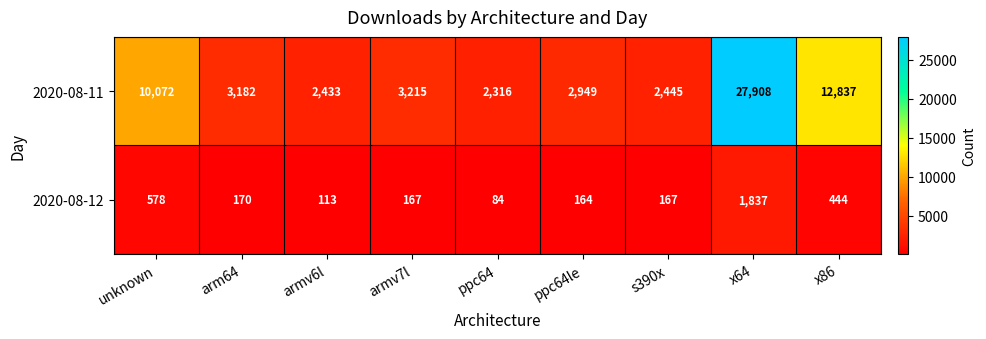

Reading right to left, extract all data points from this chart.

2020-08-11: x86=12837	x64=27908	s390x=2445	ppc64le=2949	ppc64=2316	armv7l=3215	armv6l=2433	arm64=3182	unknown=10072
2020-08-12: x86=444	x64=1837	s390x=167	ppc64le=164	ppc64=84	armv7l=167	armv6l=113	arm64=170	unknown=578